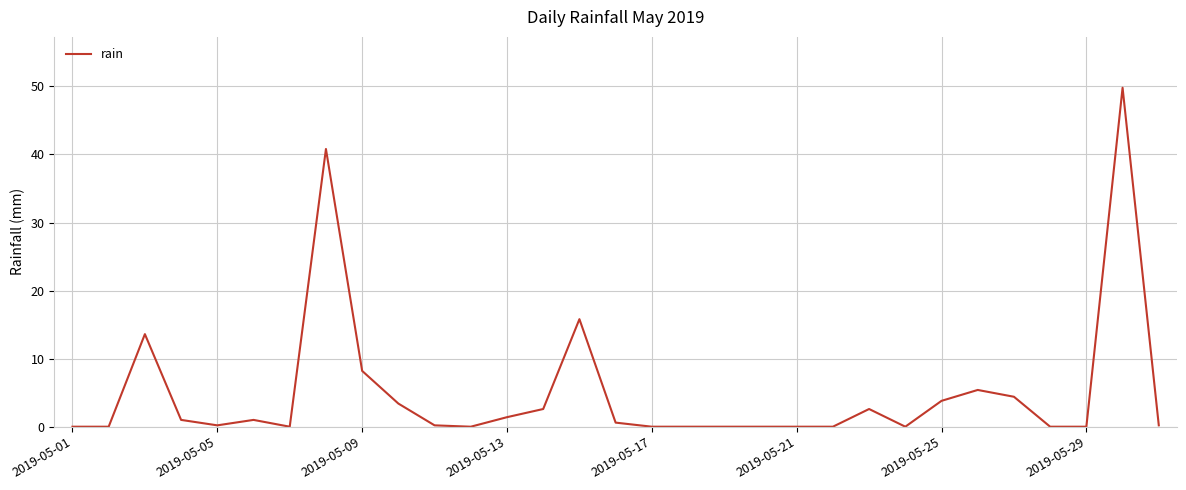

What is the greatest value displayed?

49.8